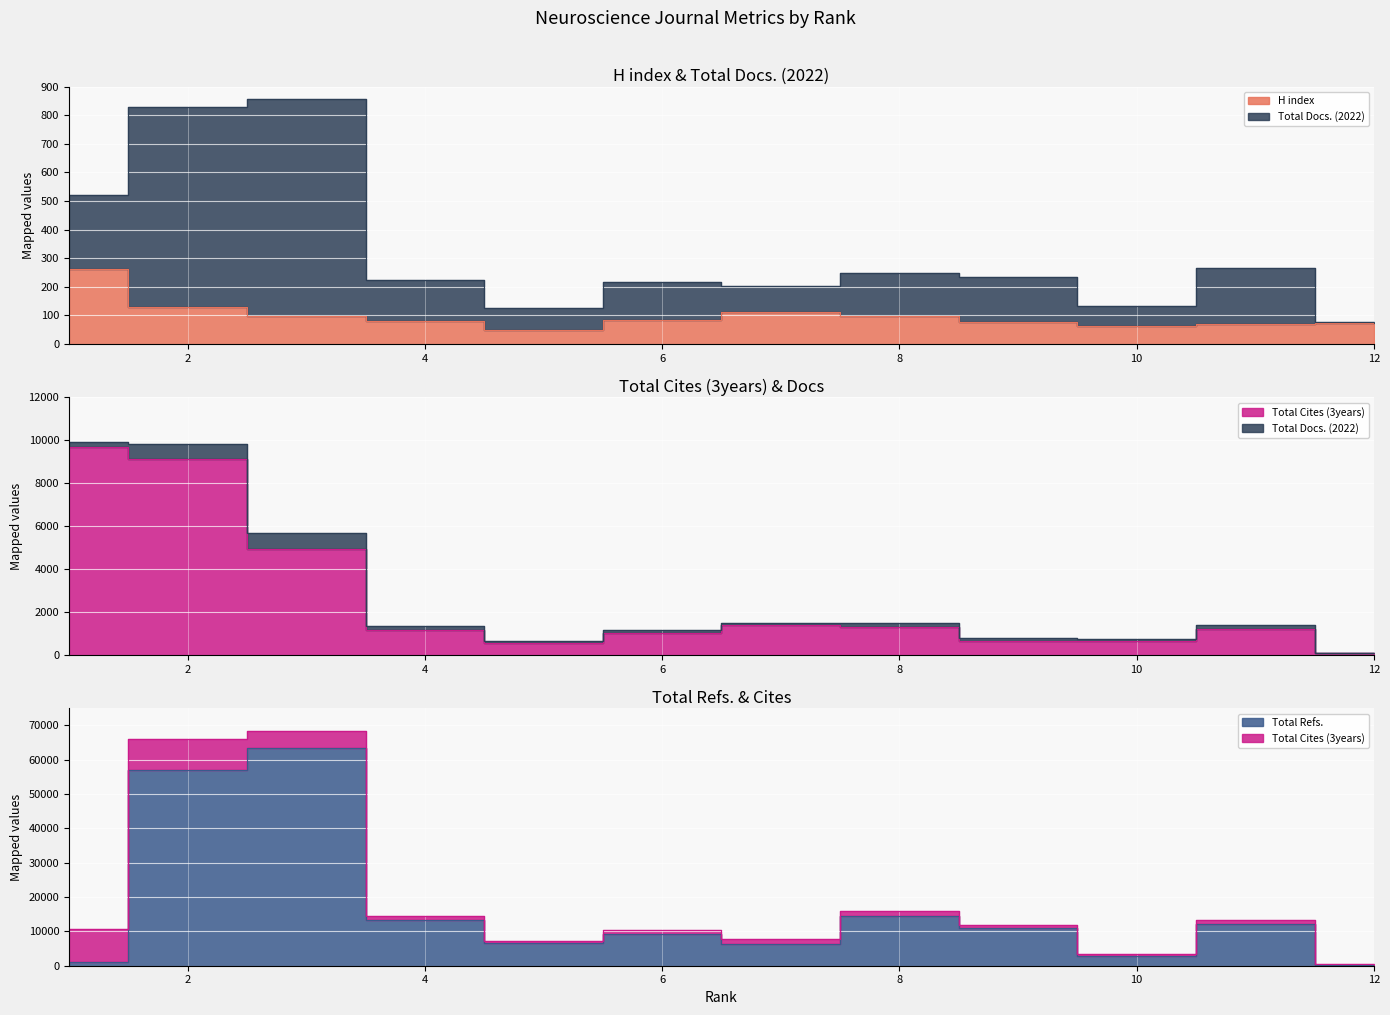

How many lines are shown in the chart?

4